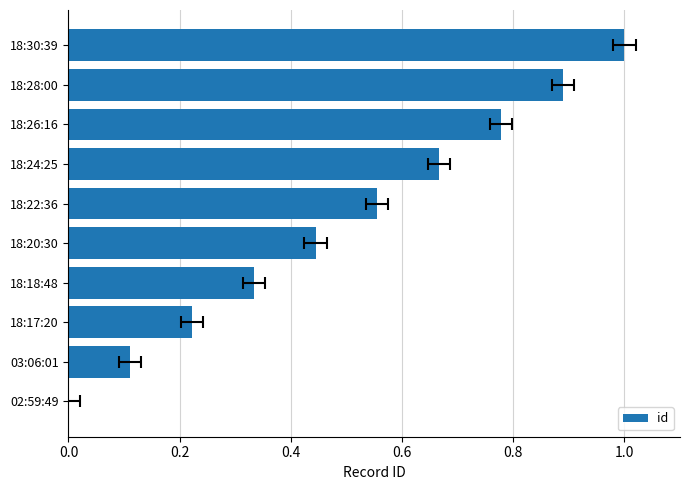

Does the chart contain stacked bars?

No